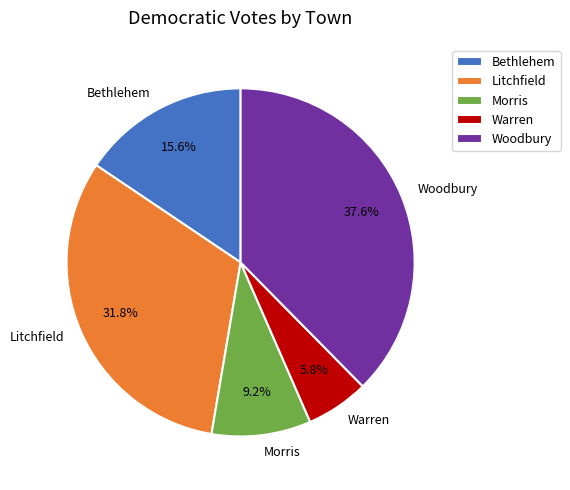

Is Litchfield the majority of the pie?

No